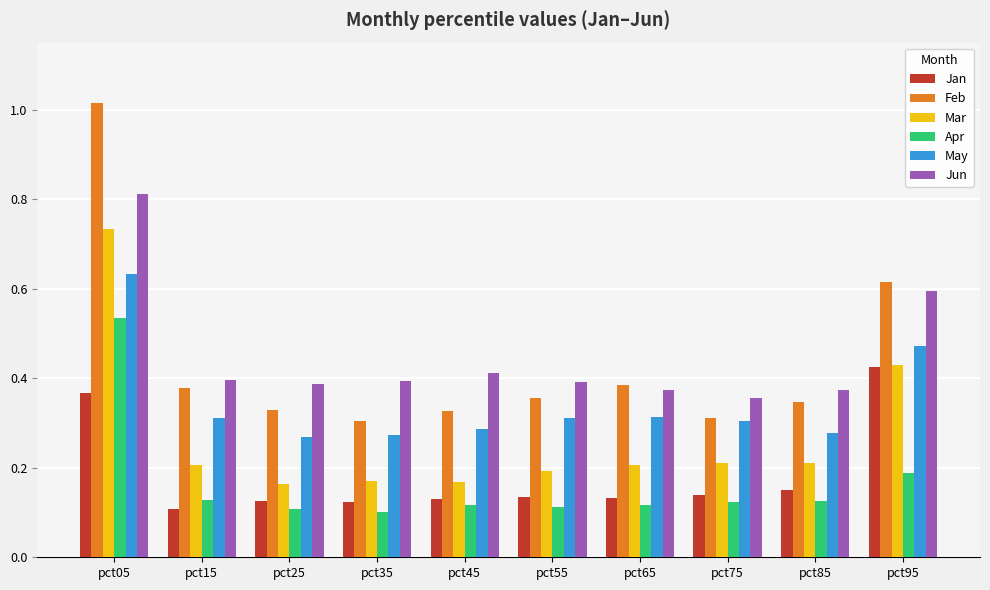

Which category has the highest value across all series?

pct05